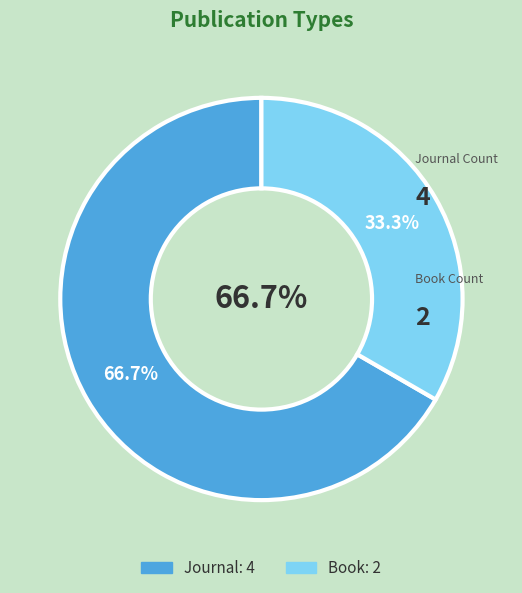

Is it true that Journal is 25% of the pie?

False